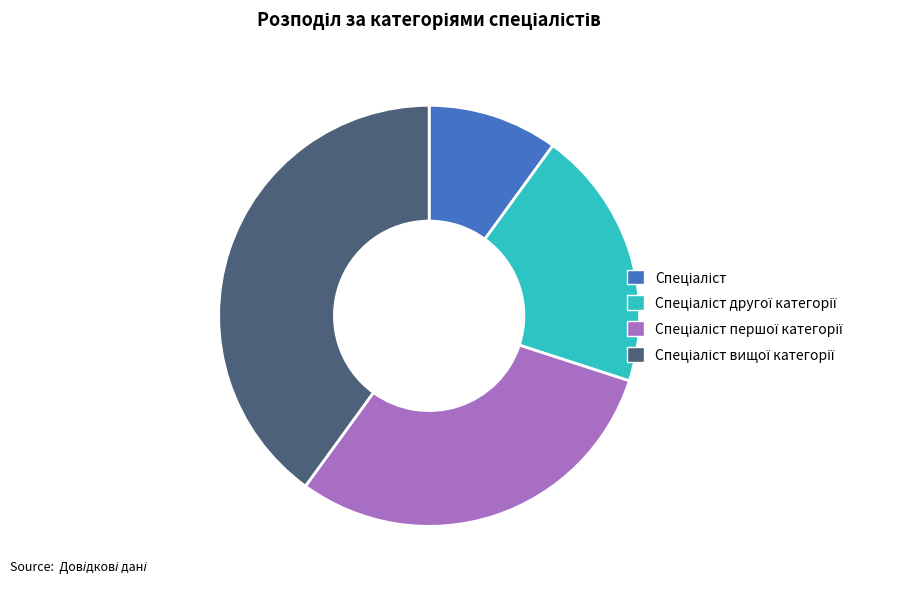

How many slices are in this pie chart?

4